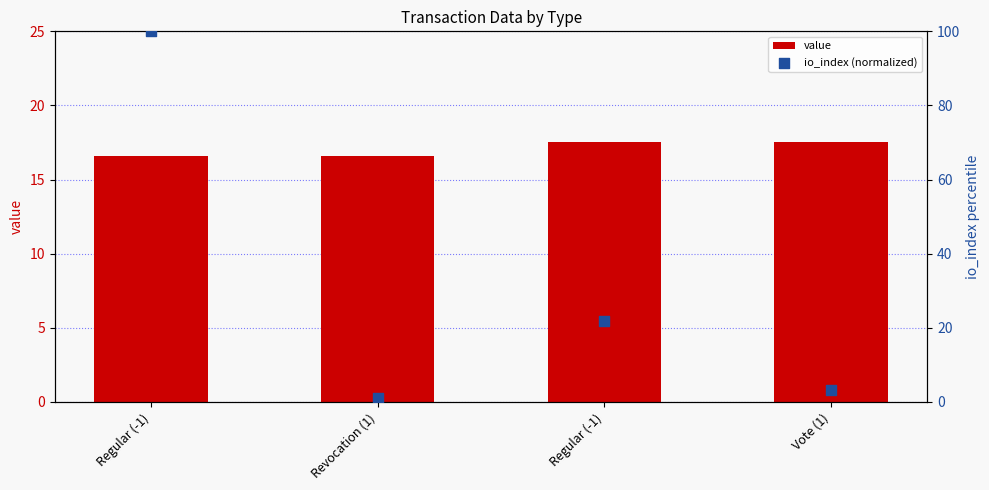

What are all the series names shown in the legend?

value, io_index (normalized)